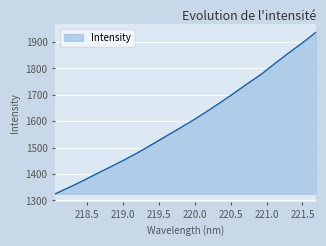

Reading right to left, transcribe all the data shown in this chart.

1937.7	1897.1	1858.9	1819.1	1777.9	1742.7	1705.9	1670.2	1635.8	1602.7	1571.9	1541.4	1510.8	1480.7	1452.9	1426.6	1400.9	1374.0	1349.1	1325.3